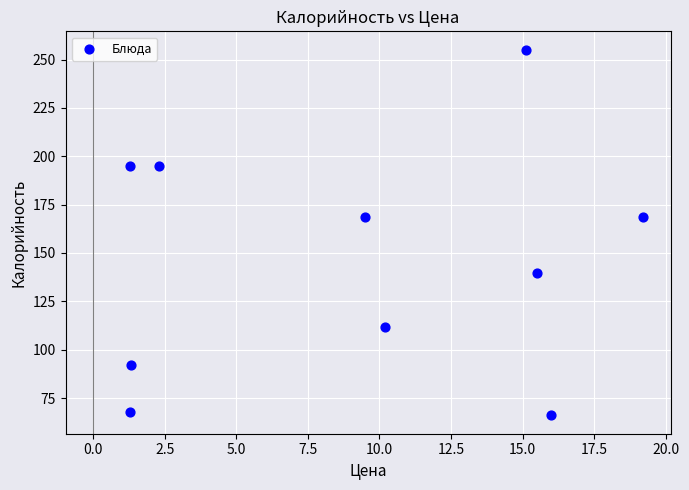

What is the average Y value?

146.0